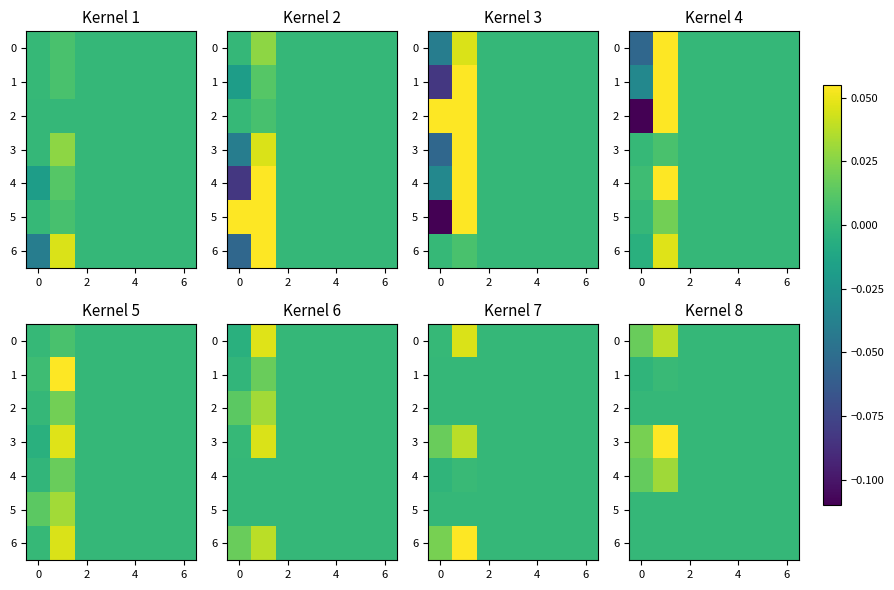

How many values in the row_1 series exceed 0?

1